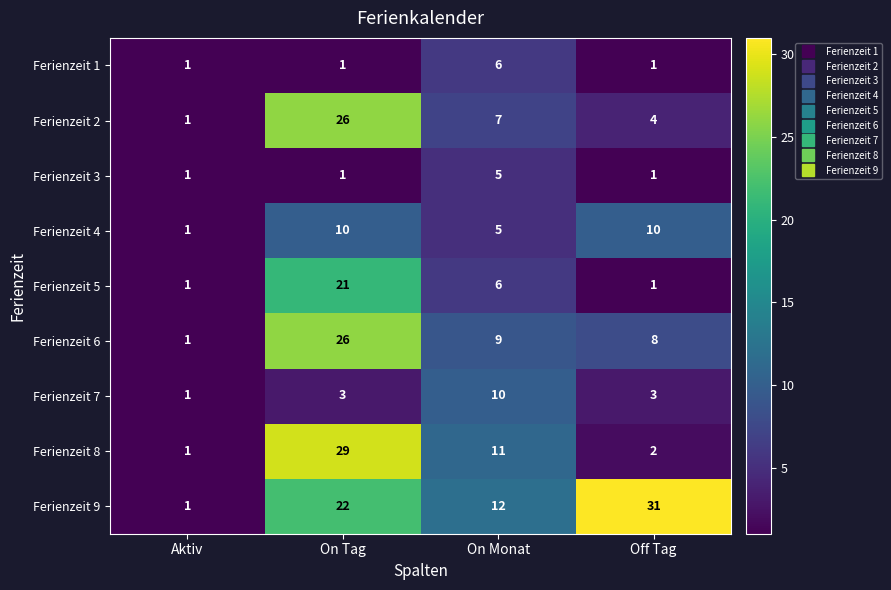

What is the maximum value shown in the chart?

31